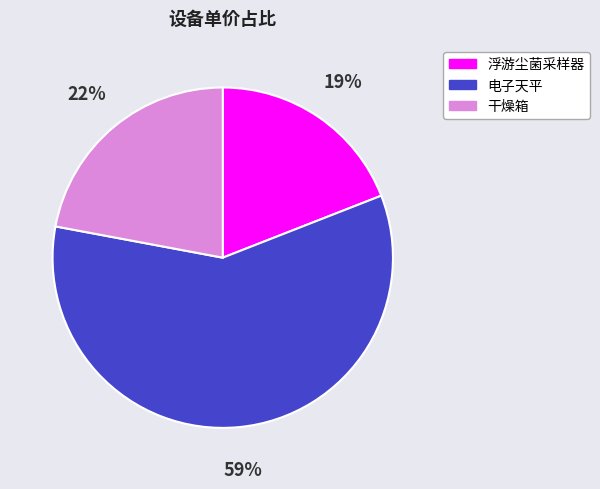

Which category has the smallest portion of the pie?

浮游尘菌采样器